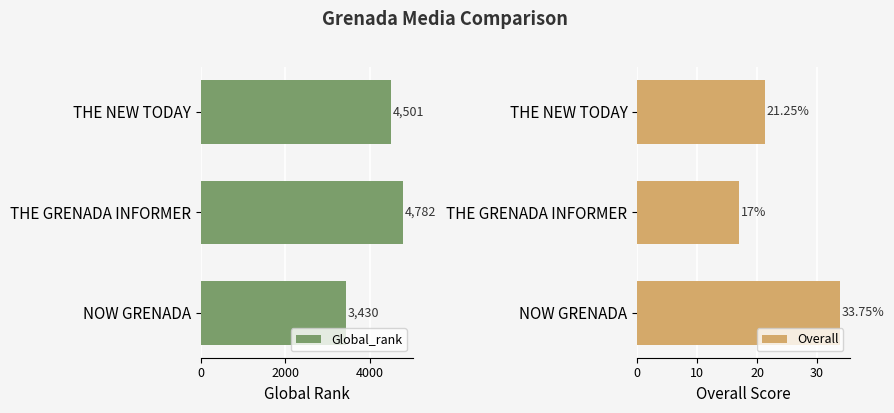

Which series has the largest total across all categories?

Global_rank